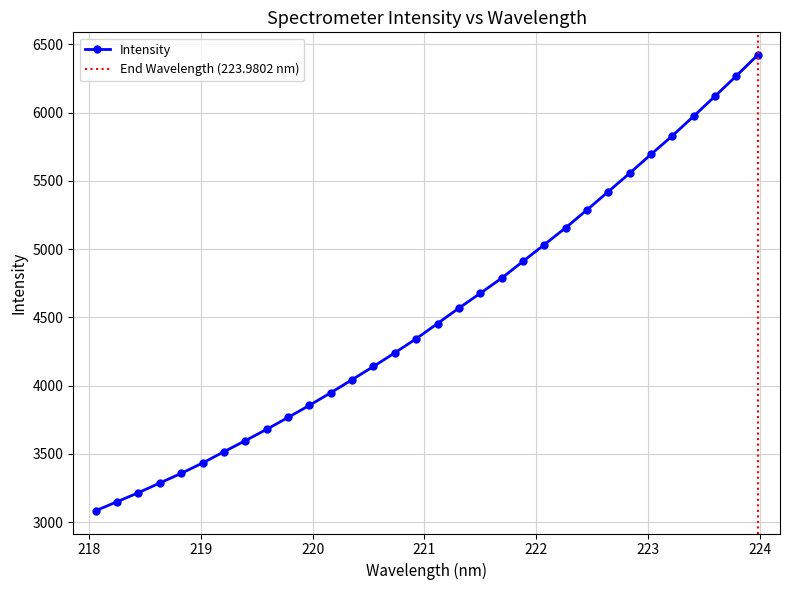

At which category does the chart reach its minimum across all series?

218.0596